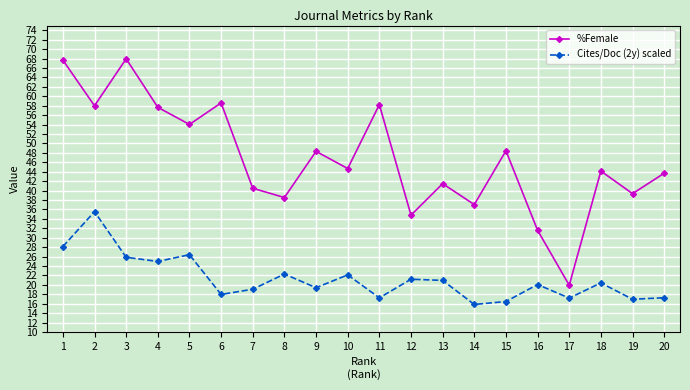

True or false: %Female has more than 0 points higher than both neighbors.

True